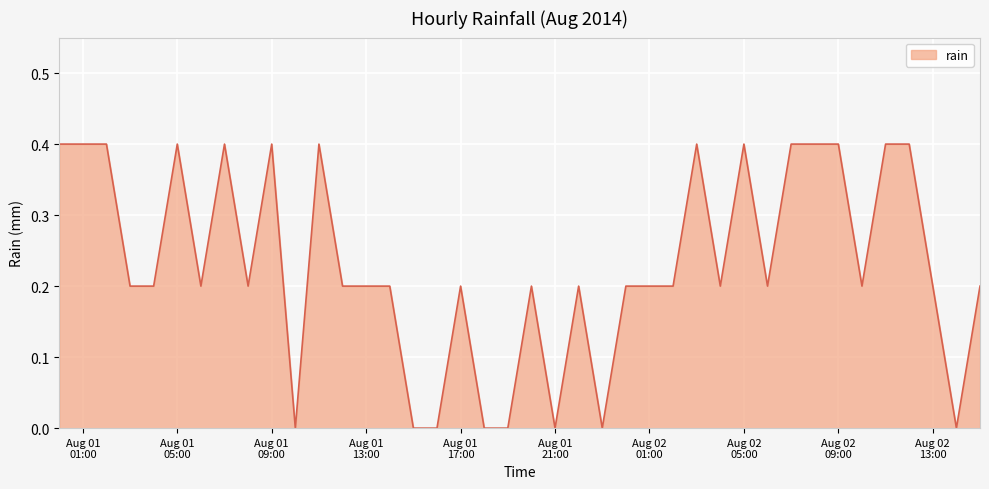

What is the difference between the maximum and minimum values?

0.4